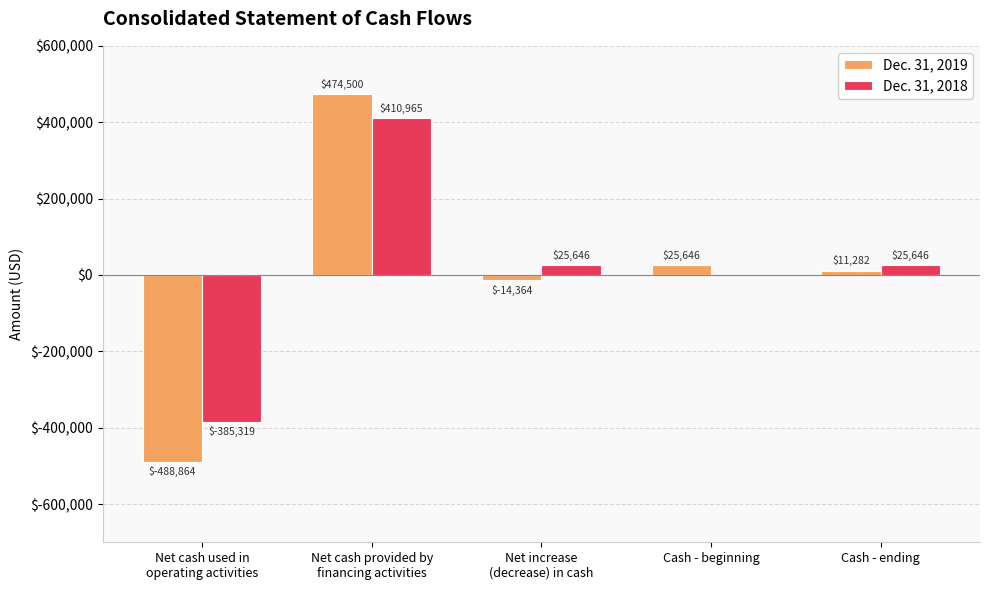

How many values in Dec. 31, 2019 are above zero?

3